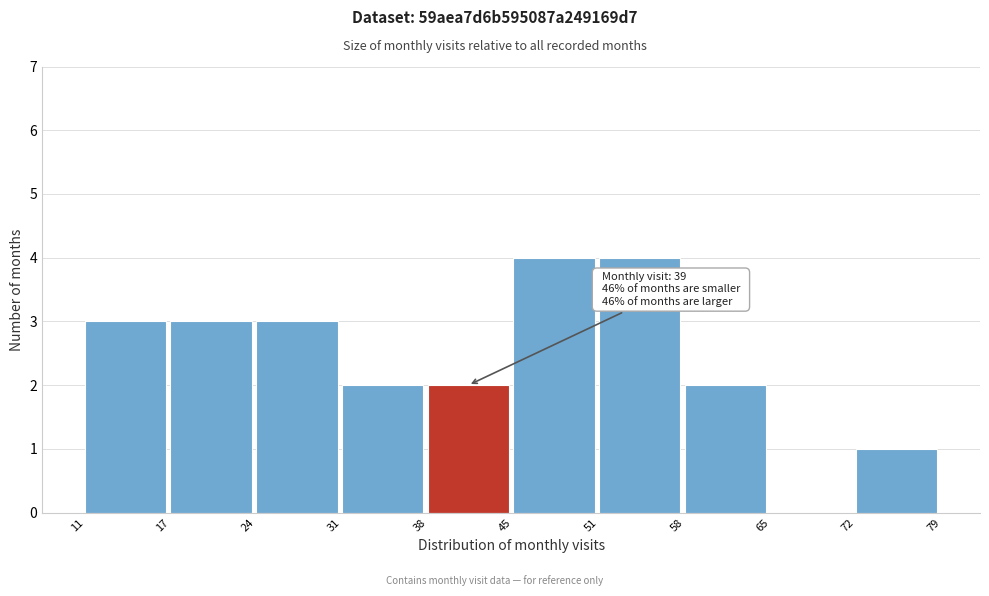

Reading right to left, list all the values displayed in this chart.

72=1	65=0	58=2	51=4	45=4	38=2	31=2	24=3	17=3	11=3